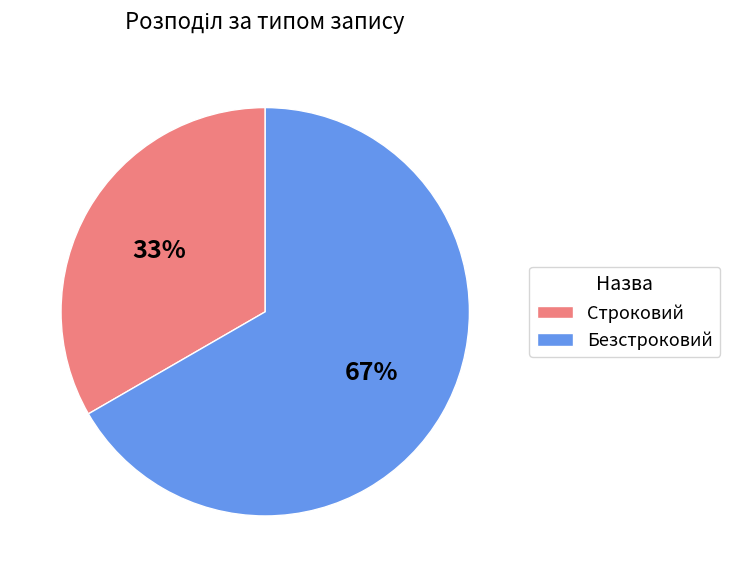

Is it true that Строковий is 33% of the pie?

True